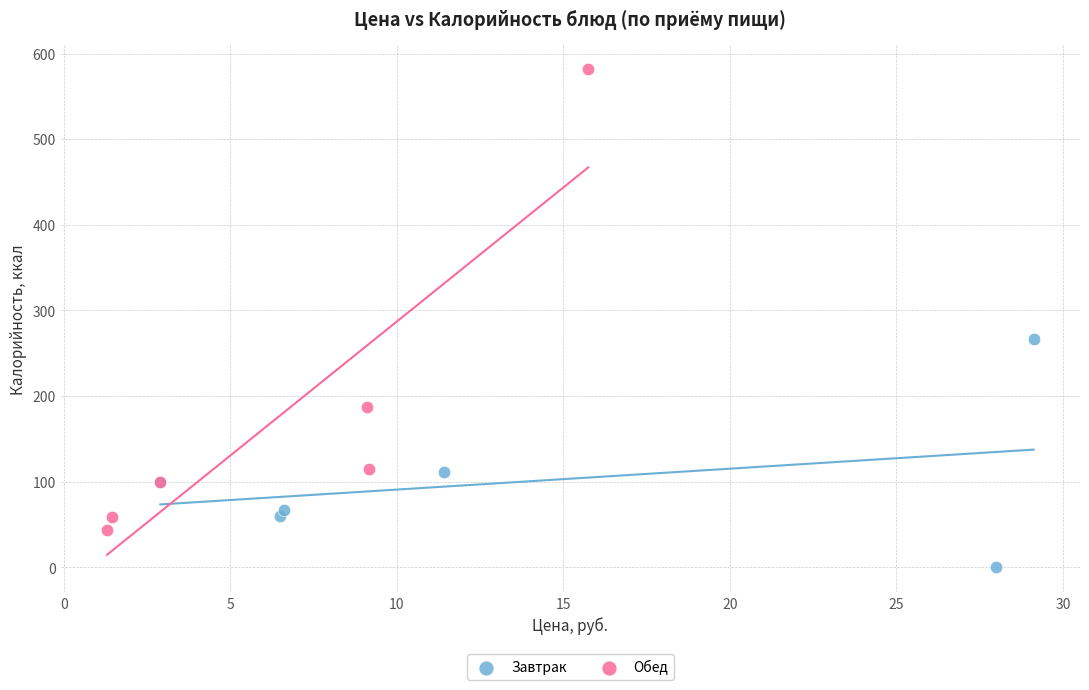

Which series contains the lowest Y value?

Завтрак